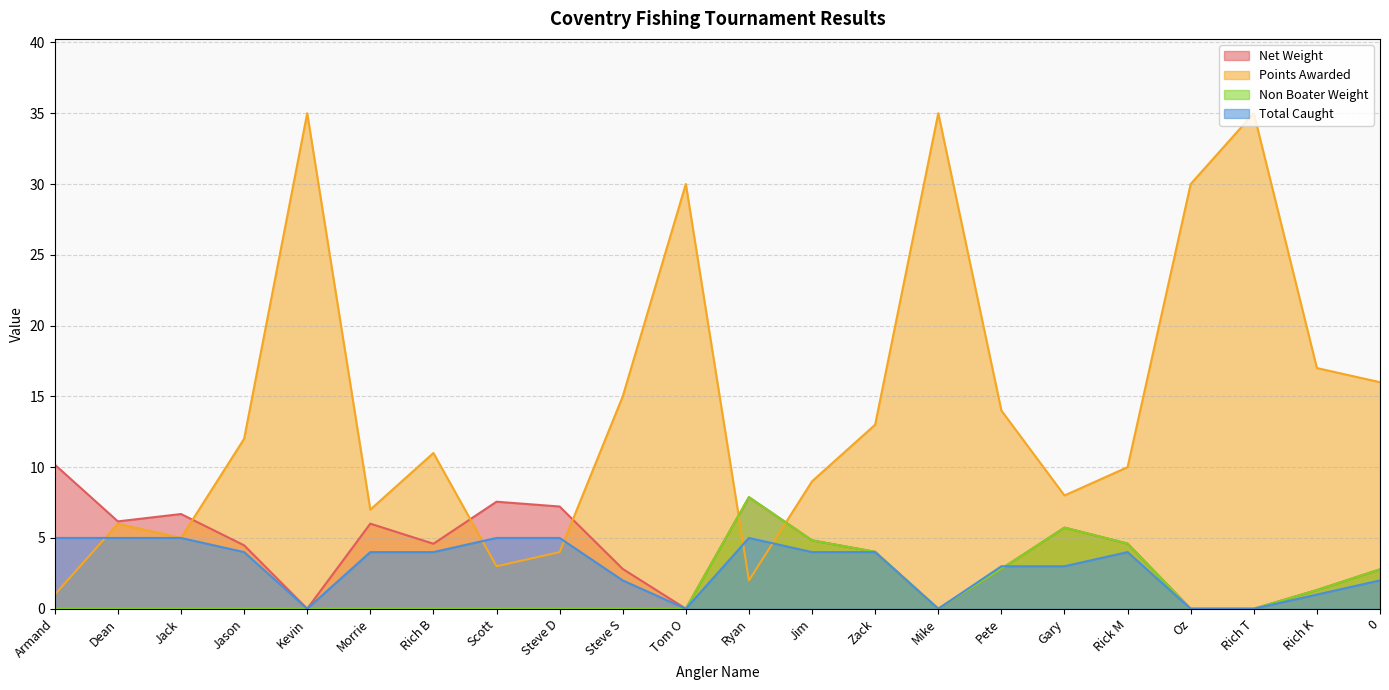

Which series changed the most between Armand and Jim?

Points Awarded